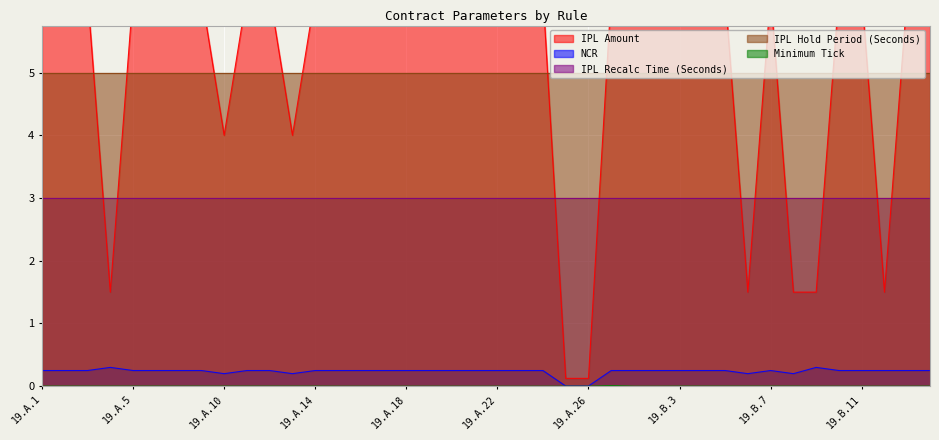

What is the maximum value for IPL Amount?

6.2